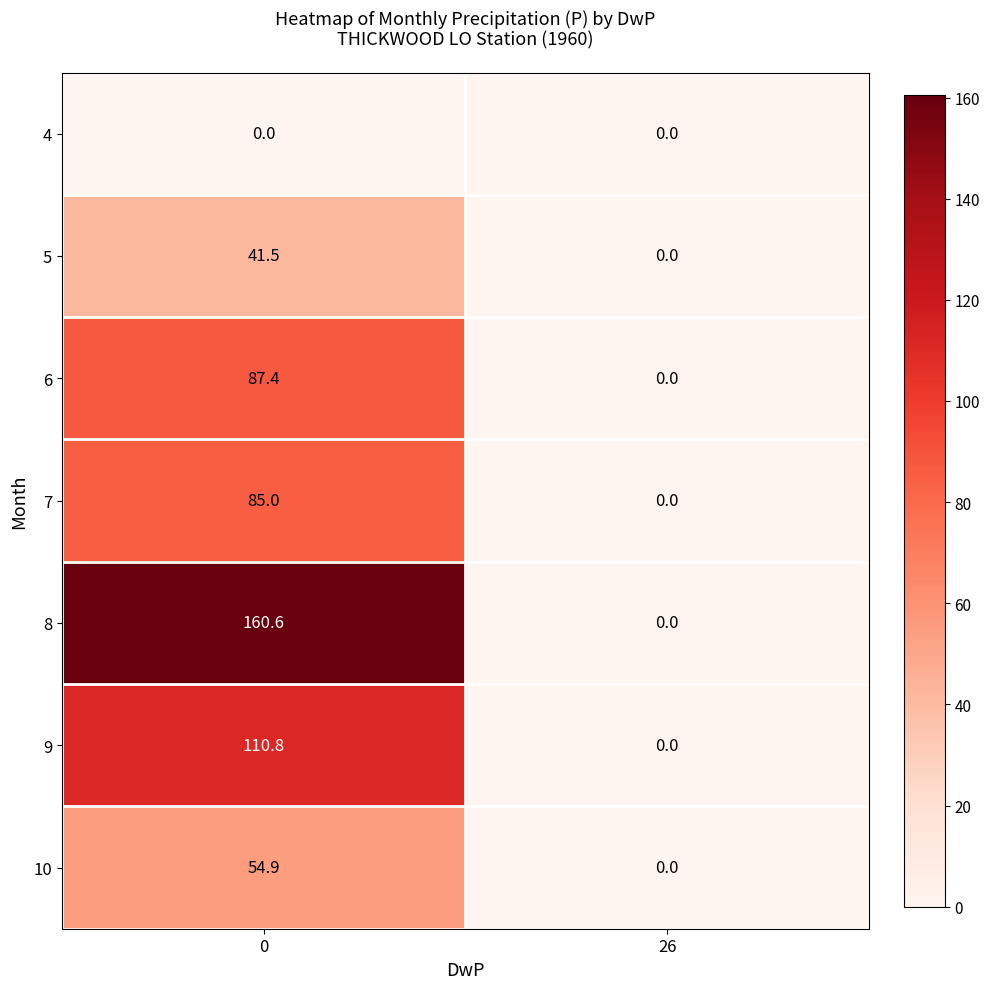

What is the greatest value displayed?

160.6